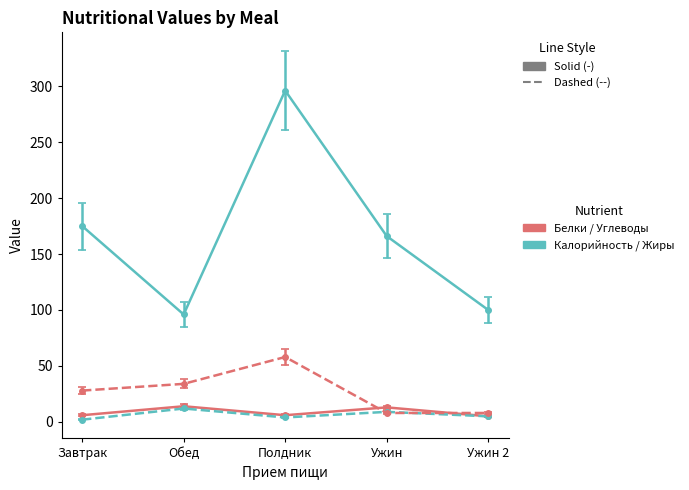

Which category has the highest value across all series?

Полдник